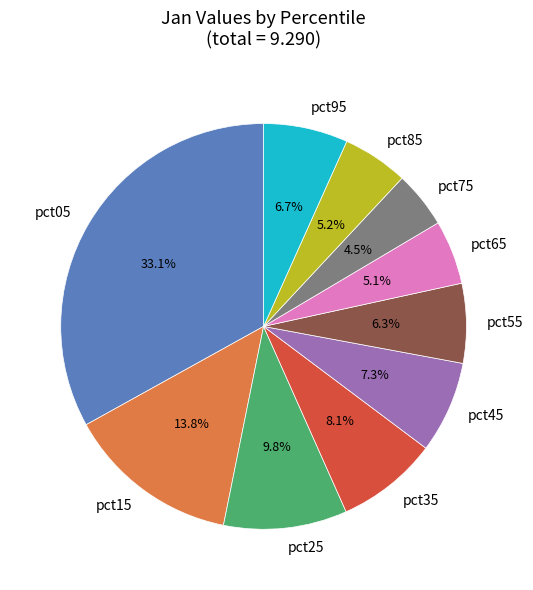

The pct25 slice represents 10% of the pie. True or false?

True